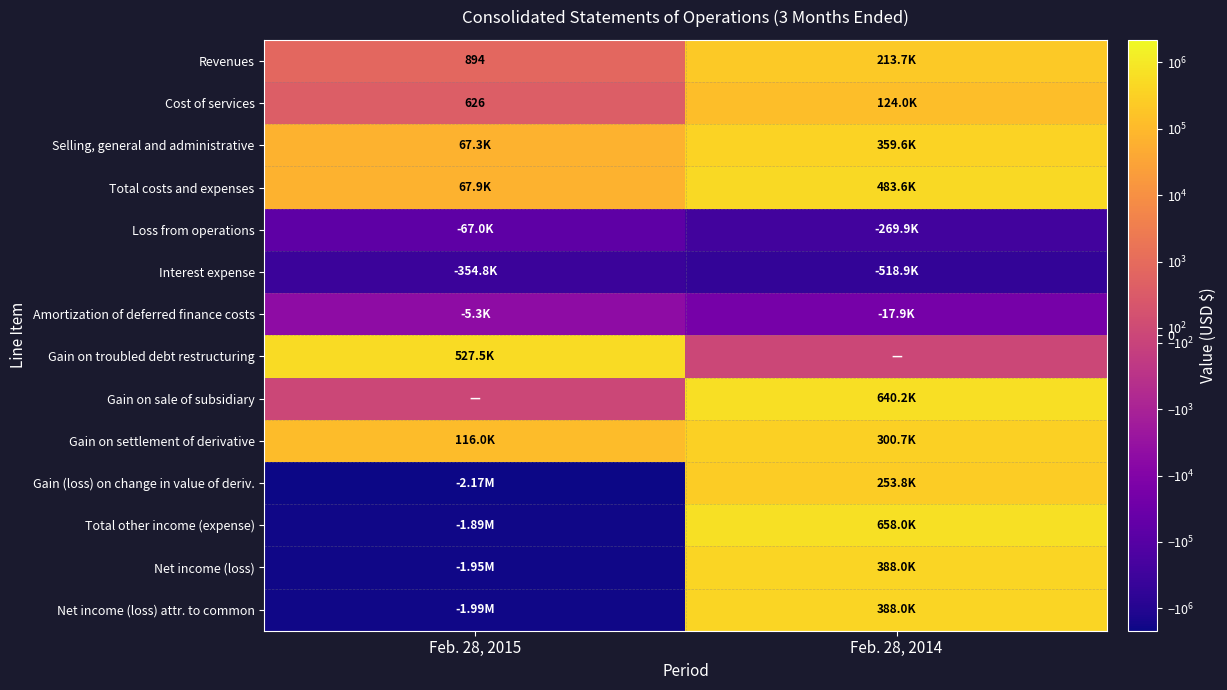

What is the approximate value of Gain (loss) on change in value of deriv. at Feb. 28, 2014?

253827